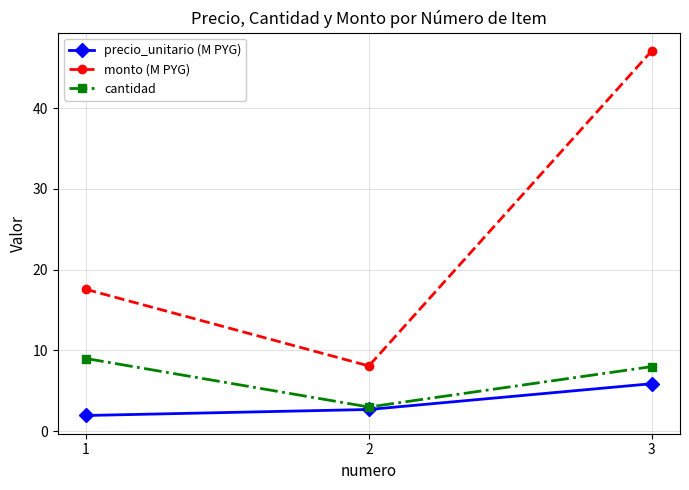

Is it true that precio_unitario (M PYG) equals 2.7 at 2?

True